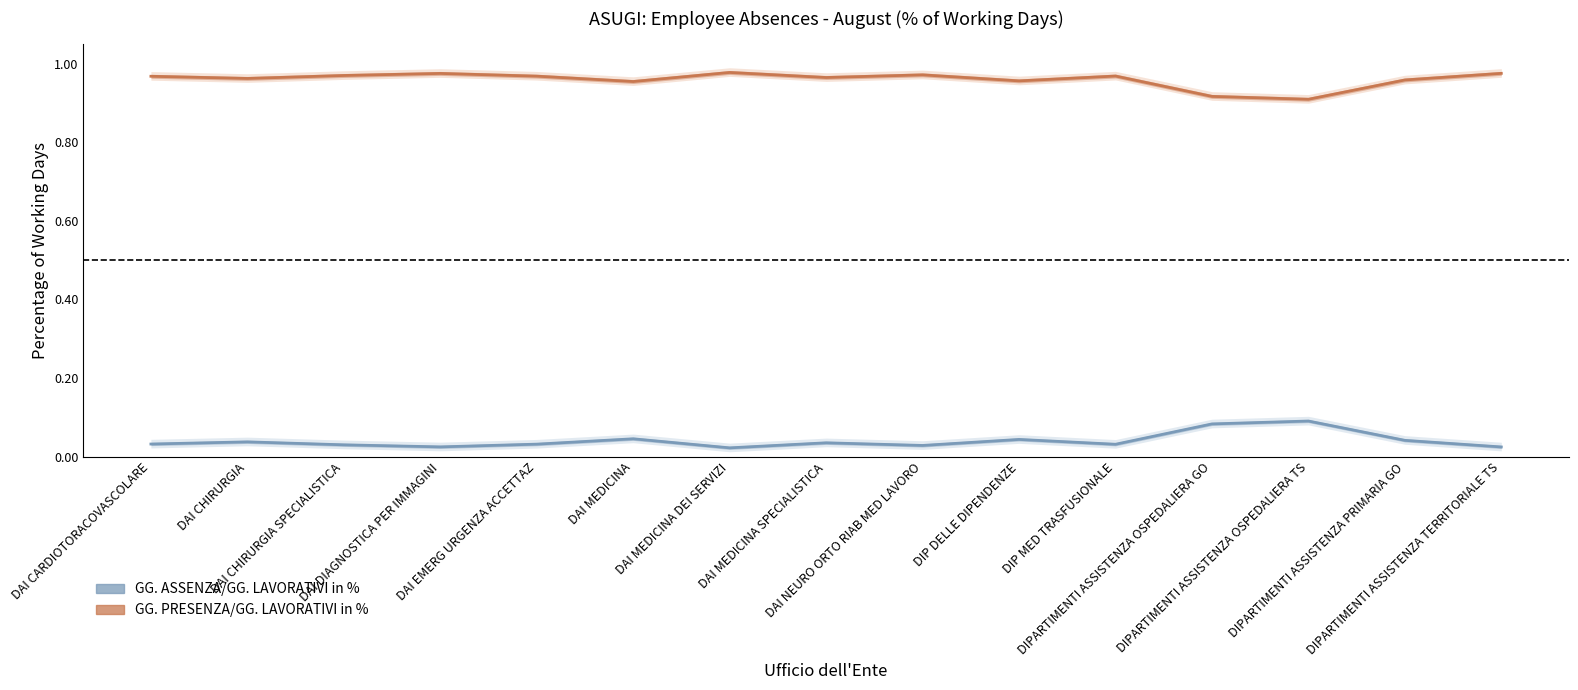

How many interior local peaks does the GG. PRESENZA/GG. LAVORATIVI in % series have?

4